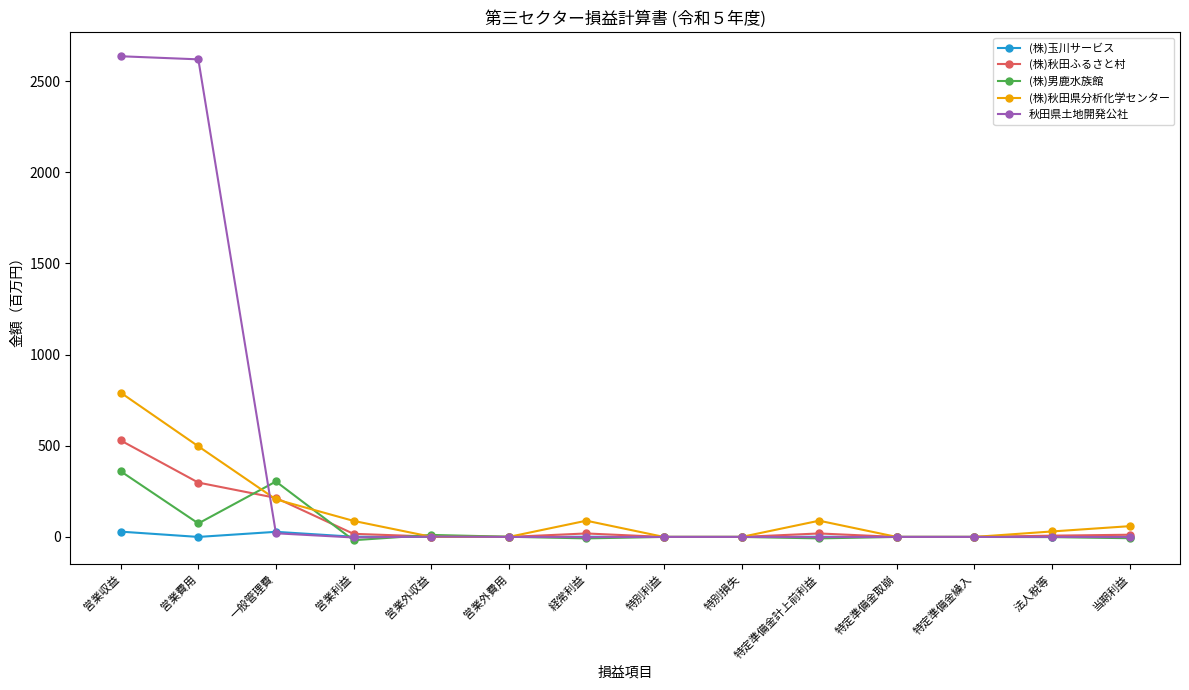

What is the sum of all (株)秋田県分析化学センター values?

1850.0